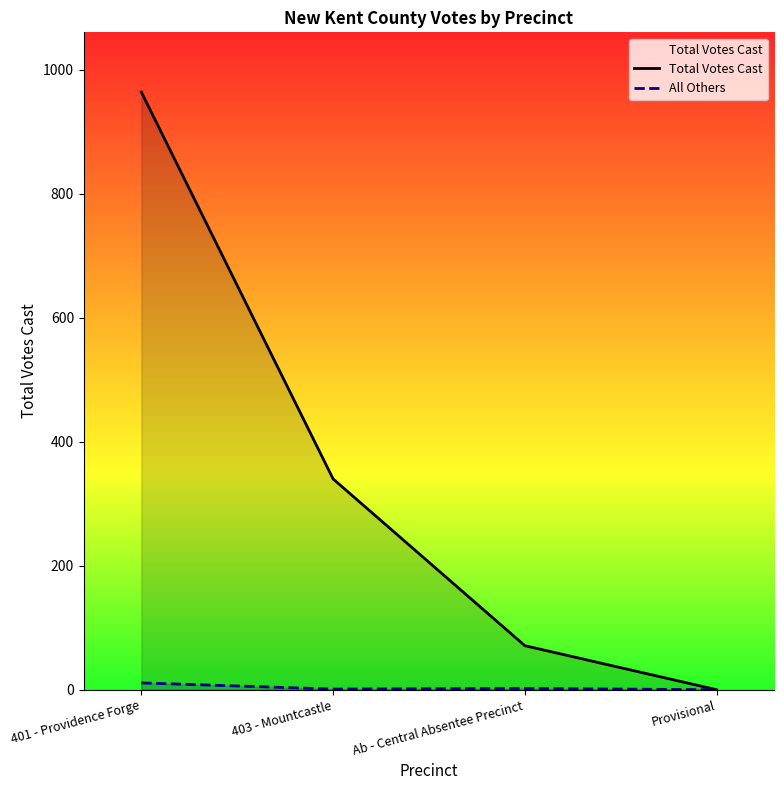

Is it true that Total Votes Cast equals -409 at Provisional?

False